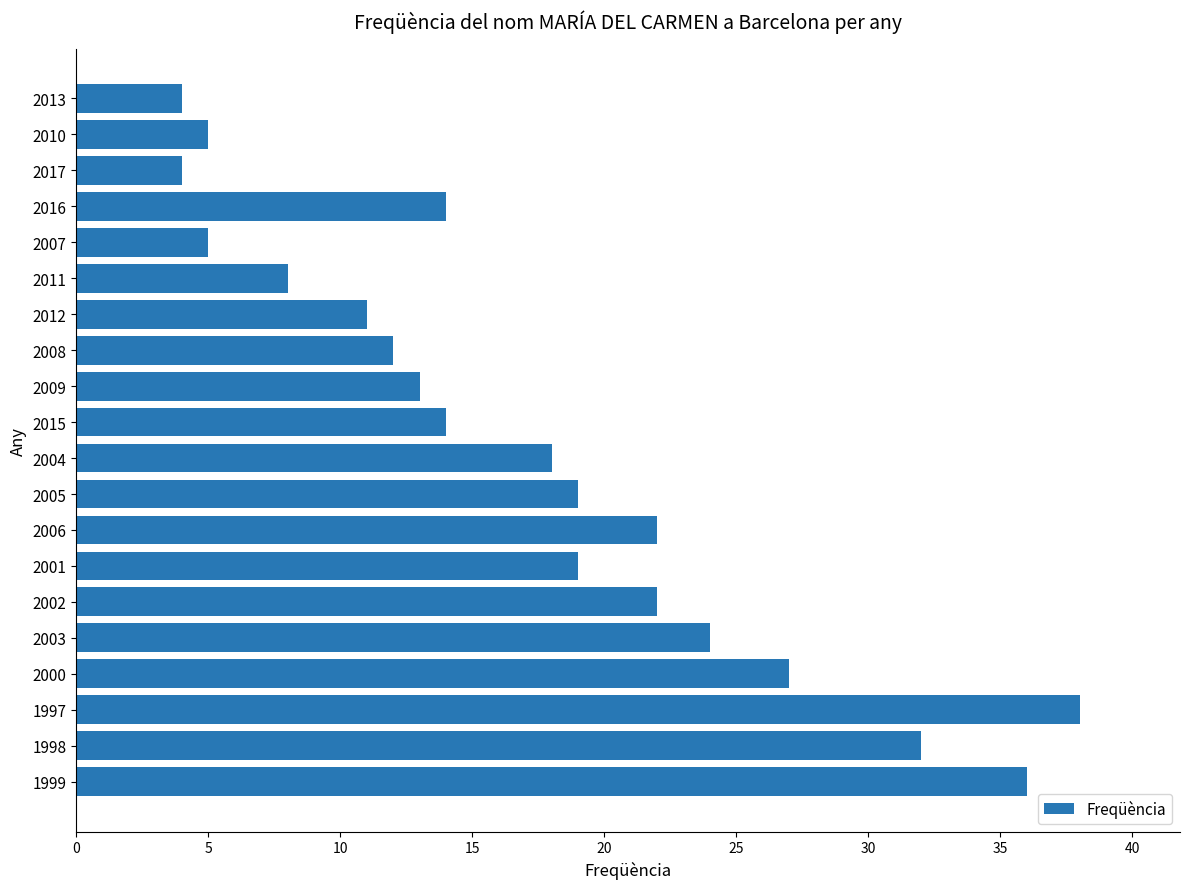

Is it true that the value at 2001 is 19?

True